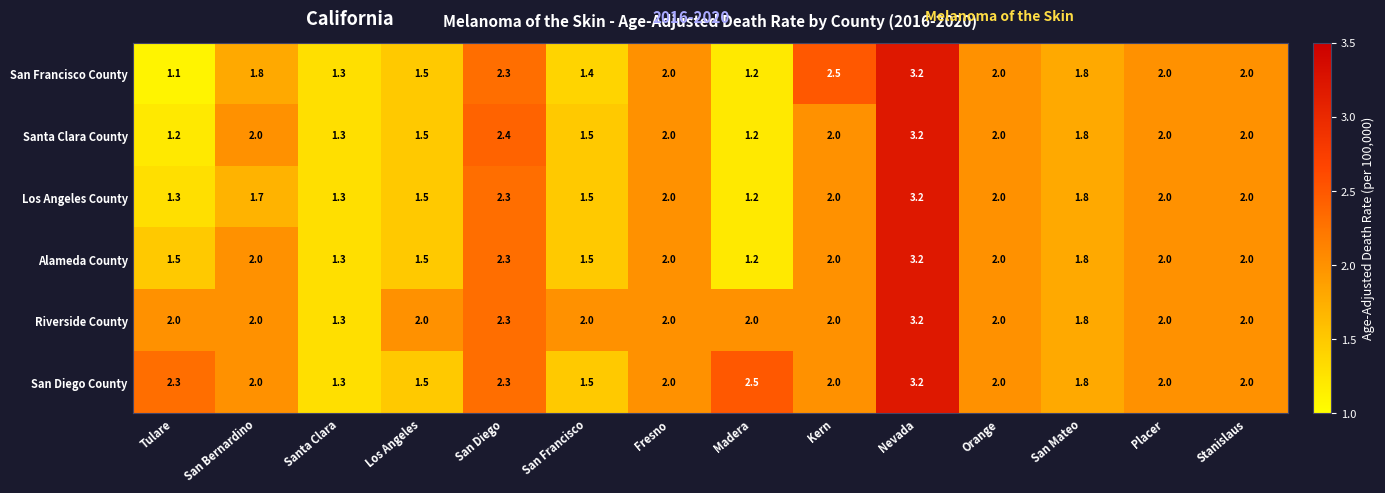

At how many categories does at least one series exceed 1?

14